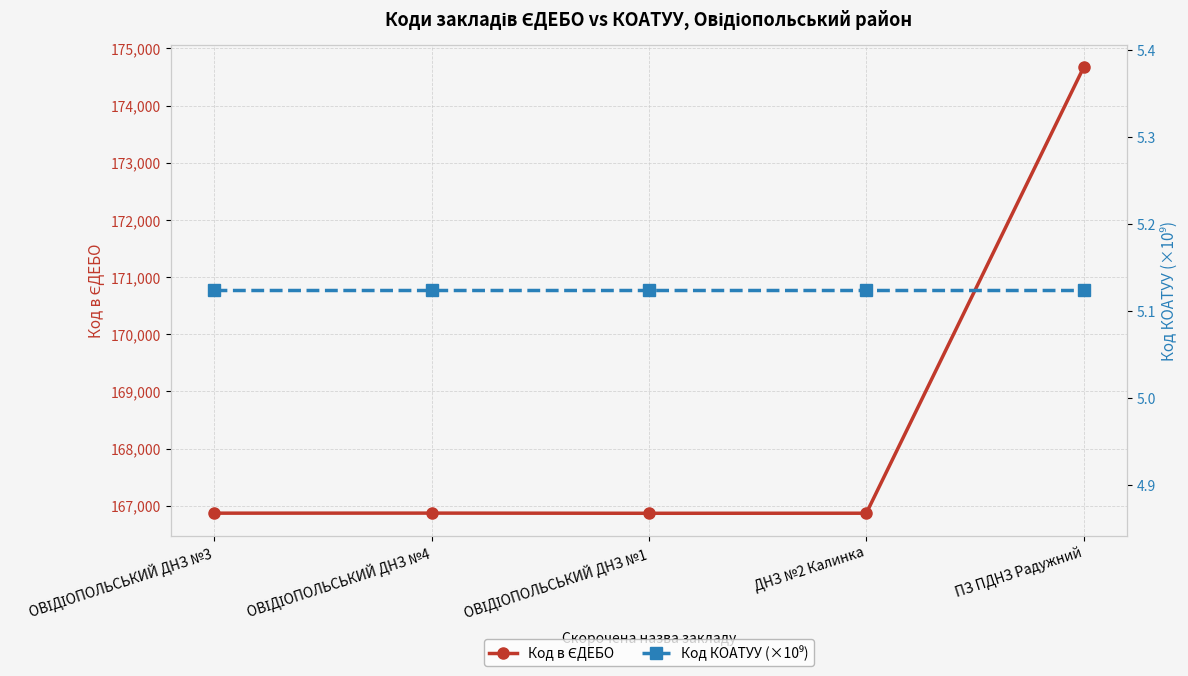

List the series in order of their overall mean, lowest first.

Код КОАТУУ (×10⁹), Код в ЄДЕБО